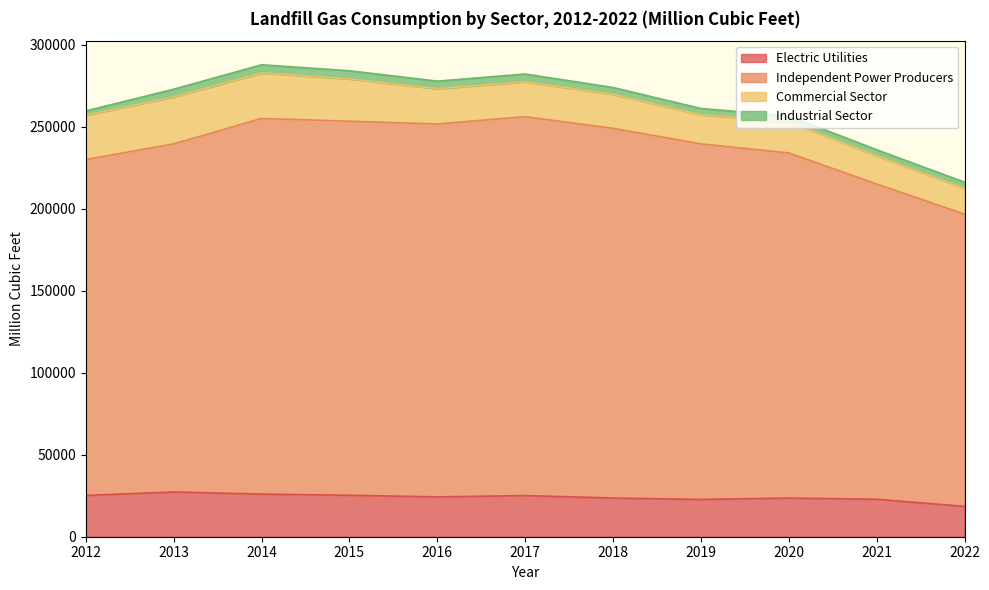

What is the maximum value shown in the chart?

256074